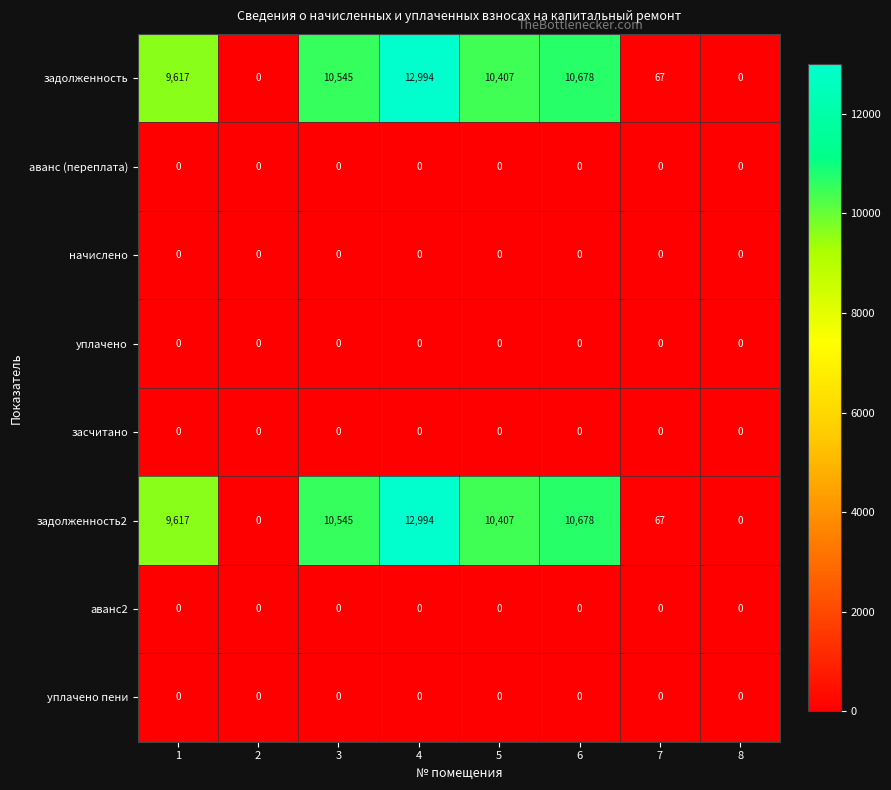

What is the approximate value of задолженность at 1, to the nearest 10?

9620